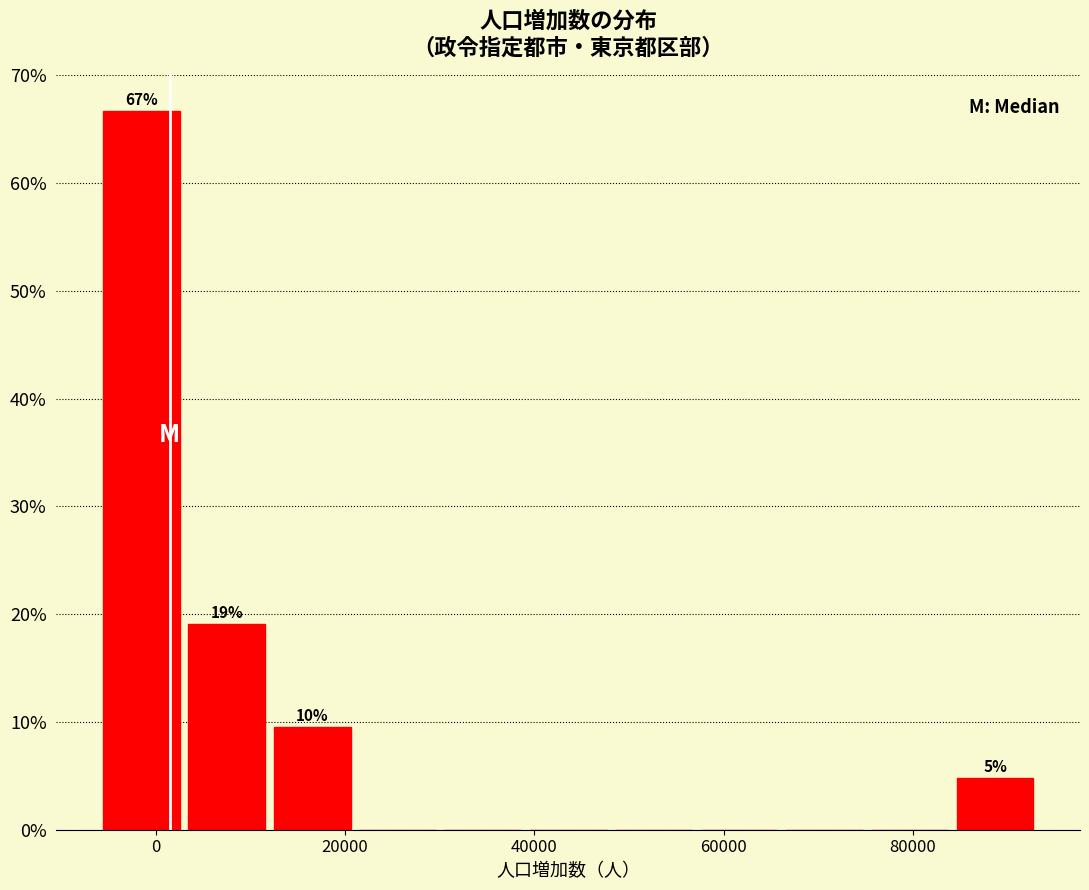

Which range on the x-axis has the tallest bar?

-6000 to 4000